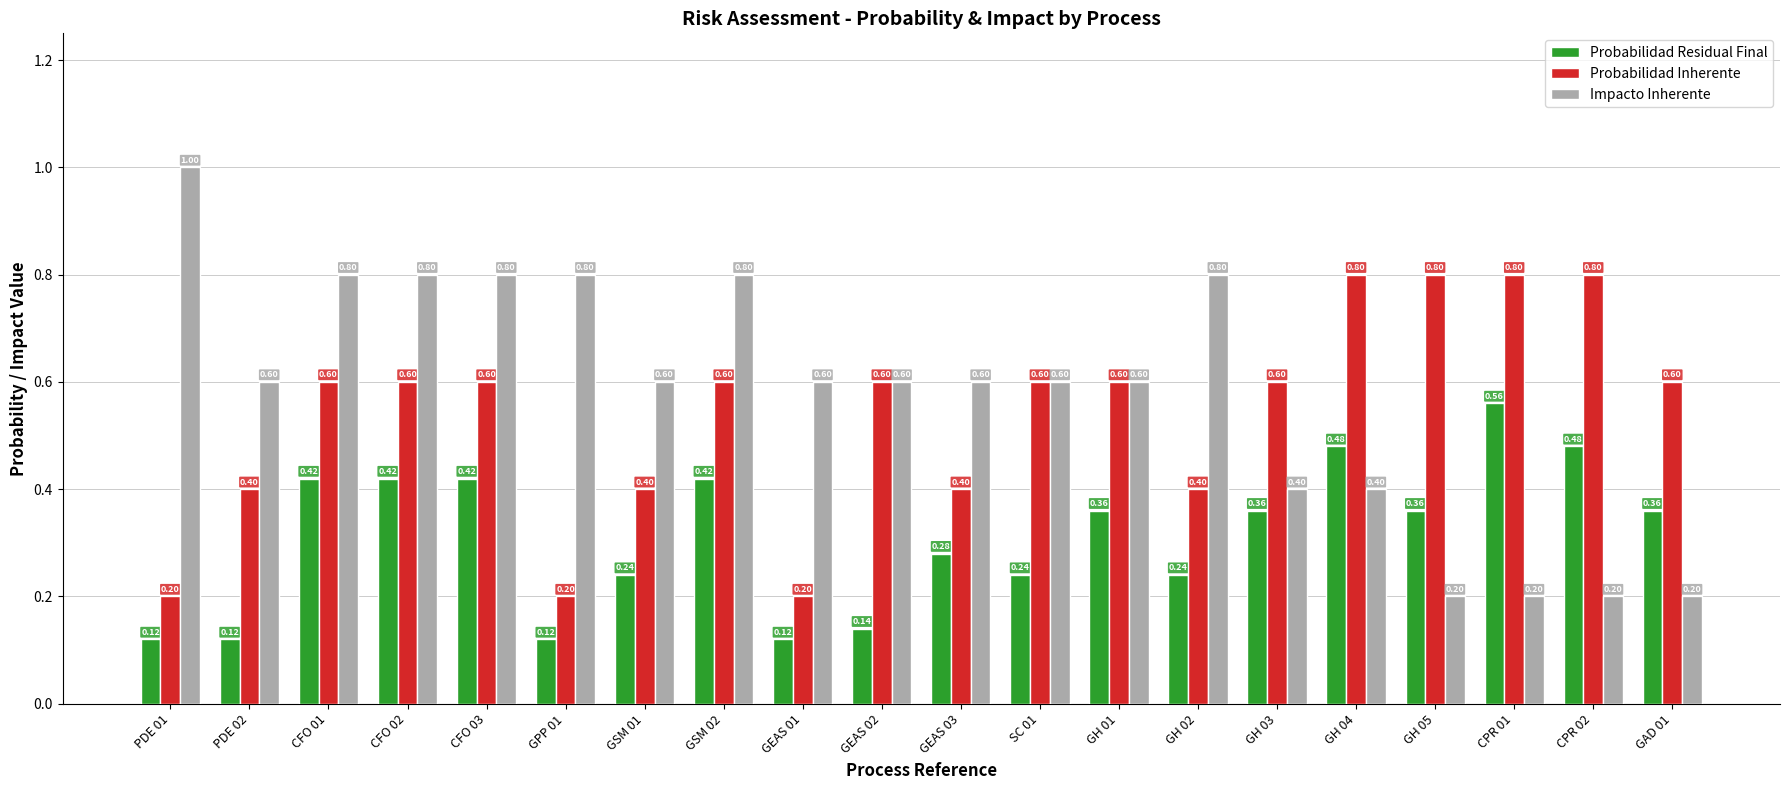

Rank the series by their maximum value, from highest to lowest.

Impacto Inherente, Probabilidad Inherente, Probabilidad Residual Final